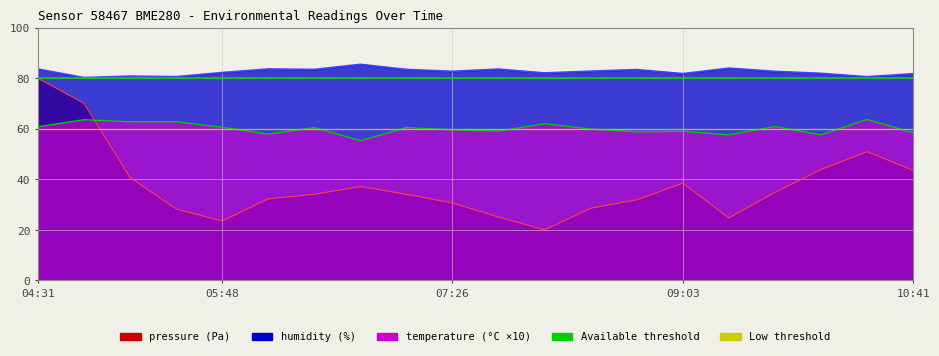

Which has a higher value, 15 or 13?

13